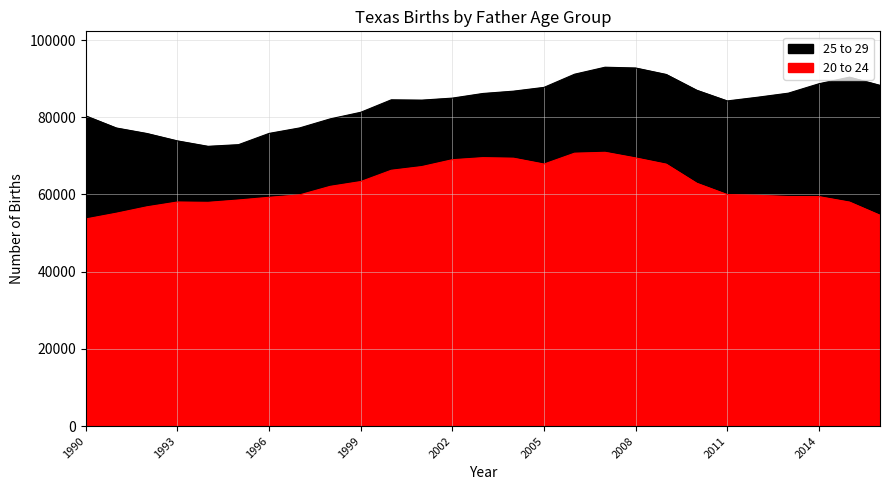

What is the difference between the second highest and minimum values in the 20 to 24 series?

17042